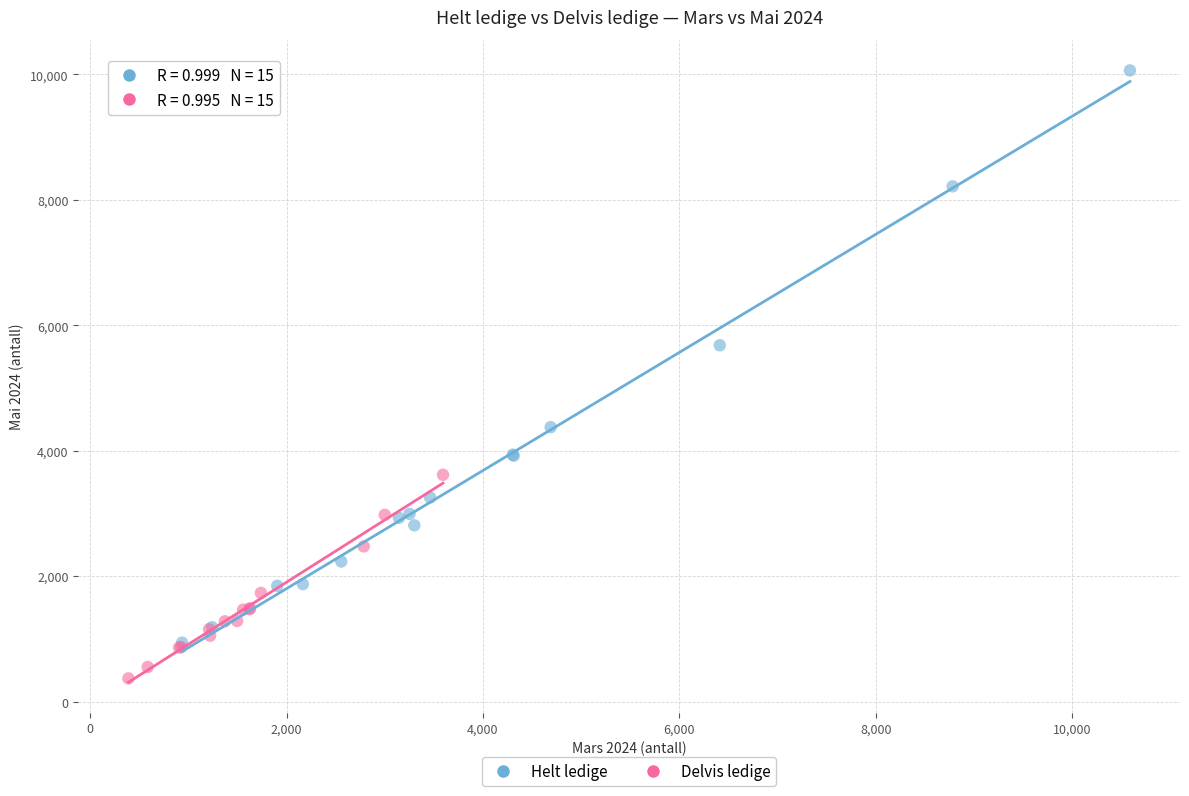

Which series has the widest spread of Y values?

Helt ledige